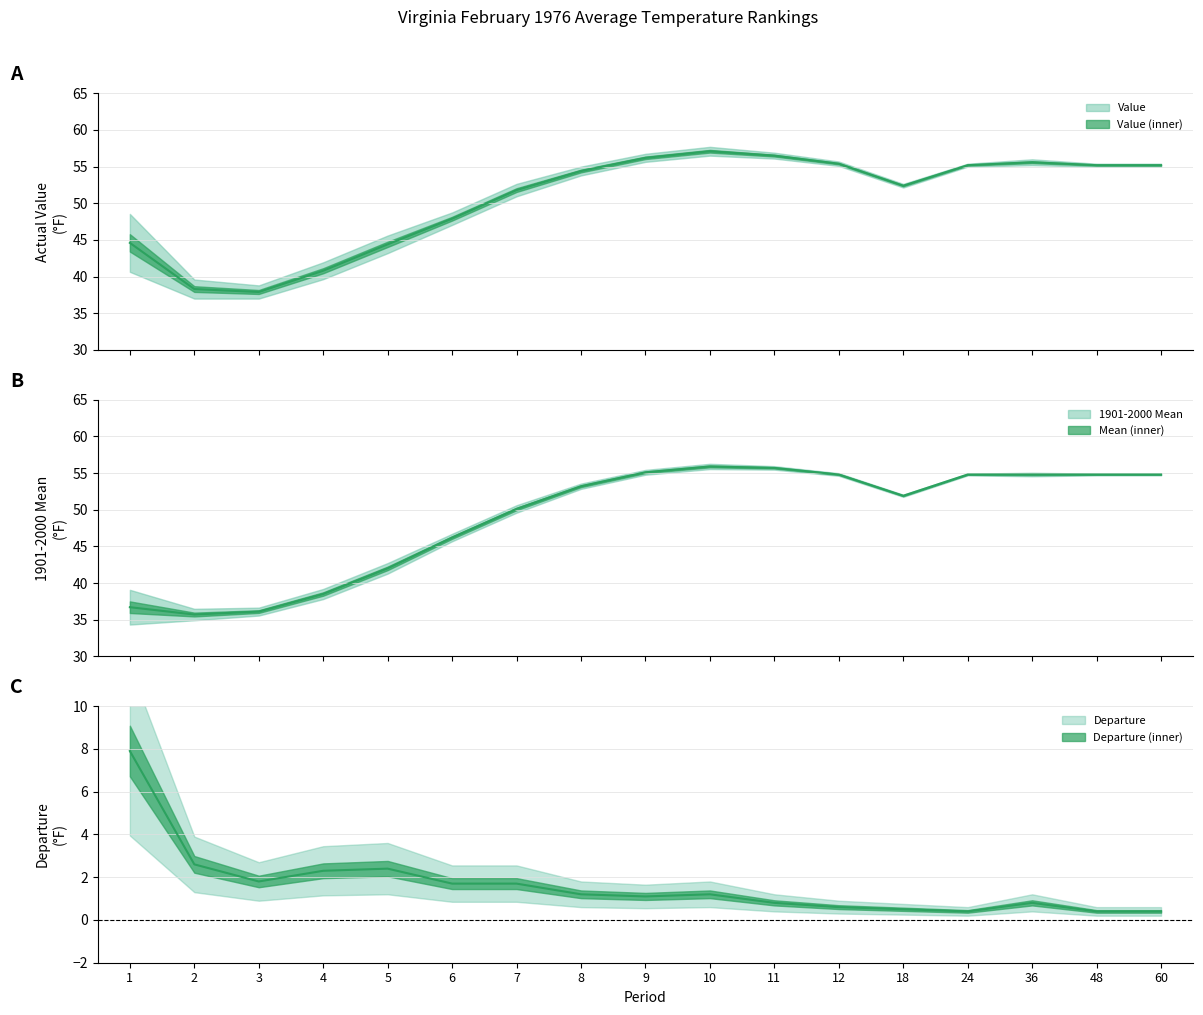

What value does the 1901-2000 Mean series have at 7?

50.1